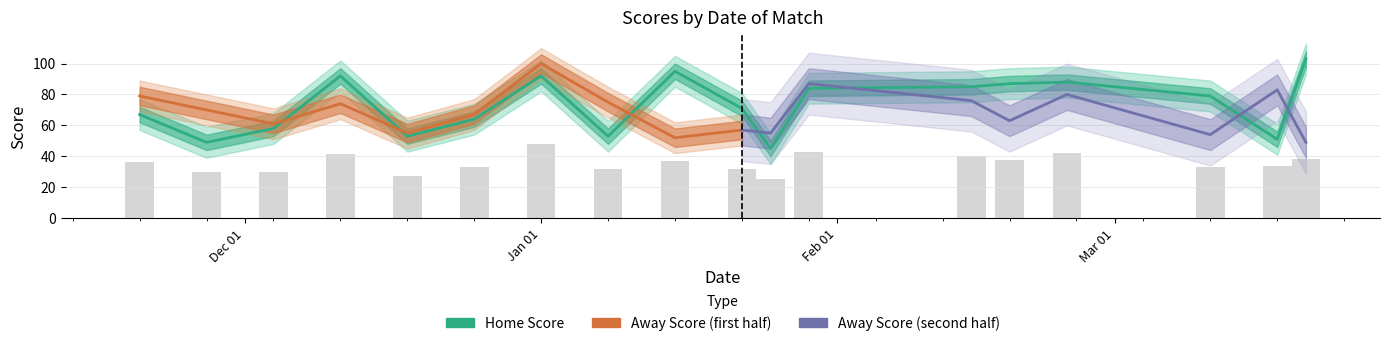

Which label corresponds to the smallest value in the chart?

25-01-2024